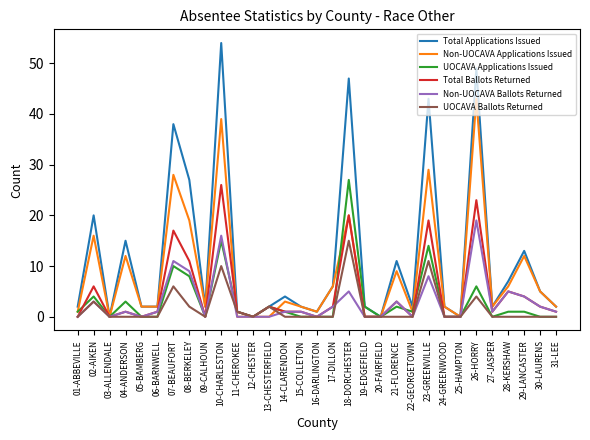

Where is the first local maximum for Total Applications Issued?

02-AIKEN